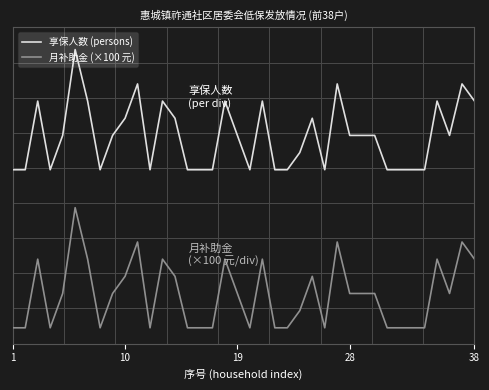

Does the chart have visible grid lines?

No